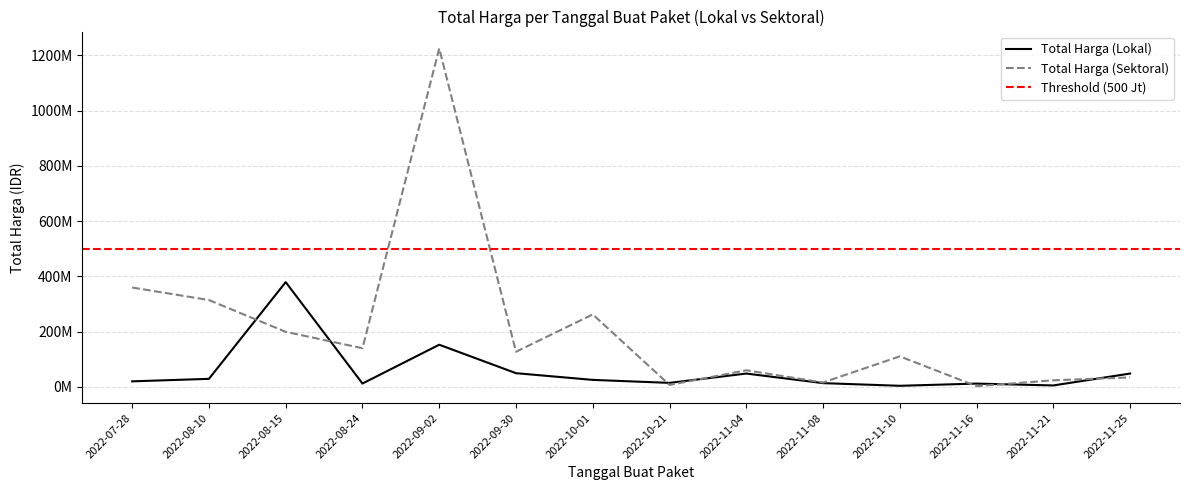

What is the approximate value of Total Harga (Lokal) at 2022-08-24?

12000000